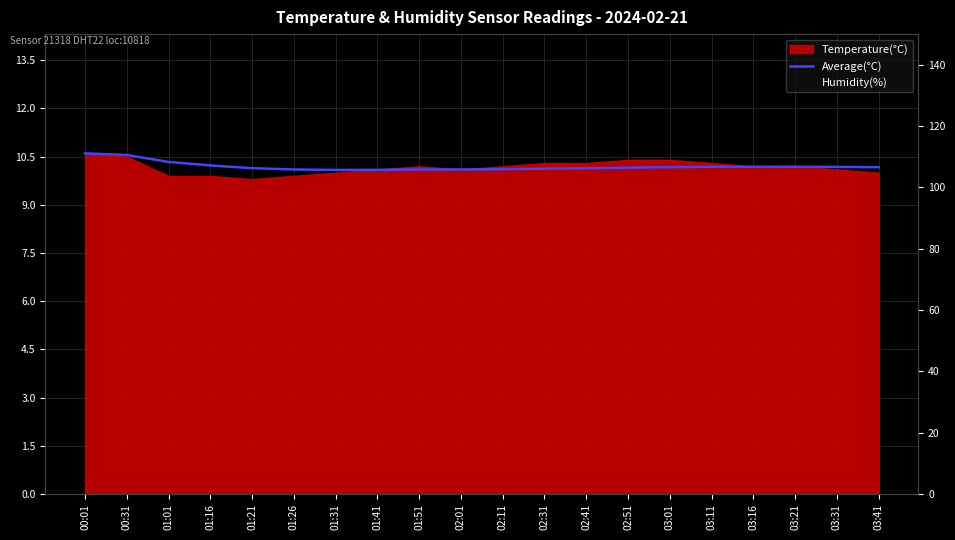

Count the Average(°C) values in the range 10 to 11.

20